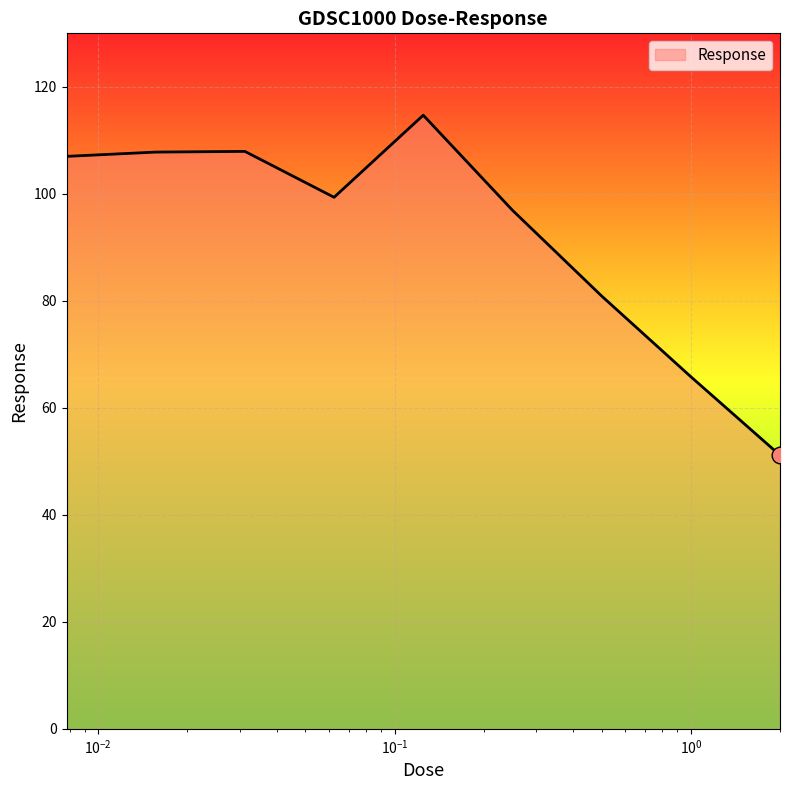

What is the sum of all values?

831.6